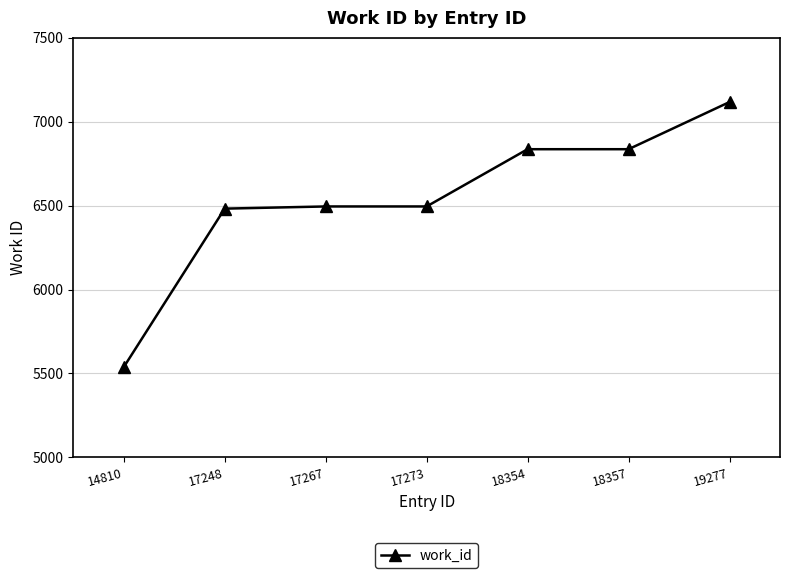

How many lines are shown in the chart?

1